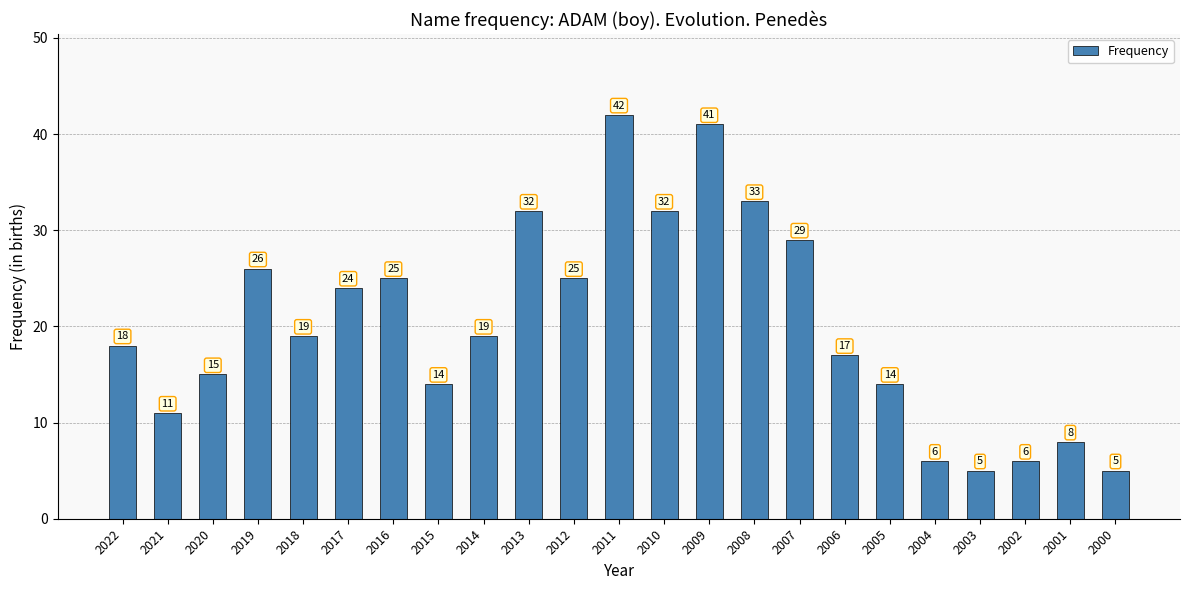

What is the greatest value displayed?

42